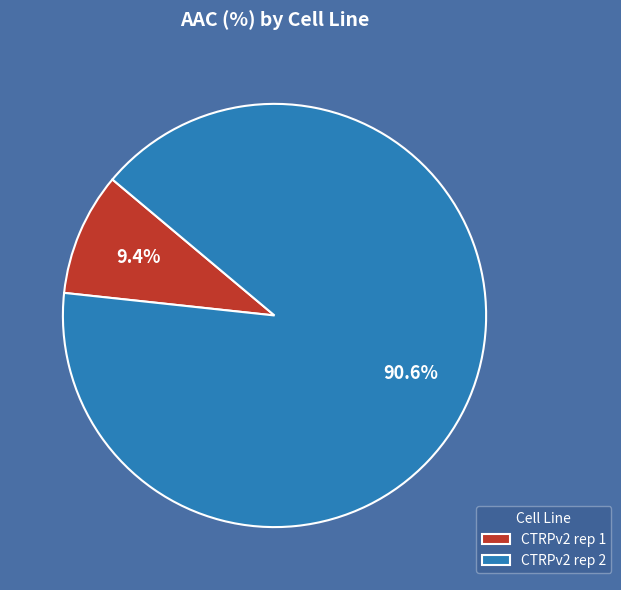

How many slices are in this pie chart?

2